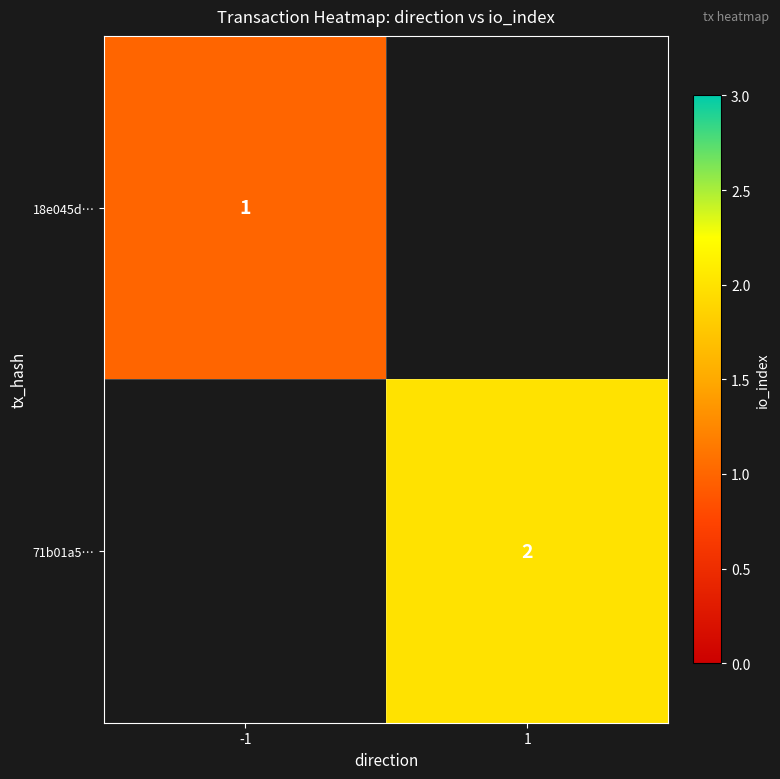

The value of 18e045d… at -1 is 0. True or false?

False